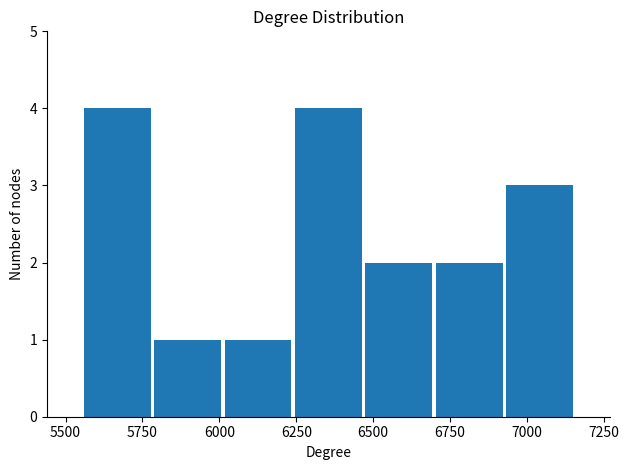

Reading left to right, transcribe this chart: for each bar, give the range it covers on the x-axis and its height. Neither the bar edges nor the heights are printed on the chart, so give them approximately, as read against the axes.

5550 to 5800: 4
5800 to 6000: 1
6000 to 6250: 1
6250 to 6450: 4
6450 to 6700: 2
6700 to 6950: 2
6950 to 7150: 3